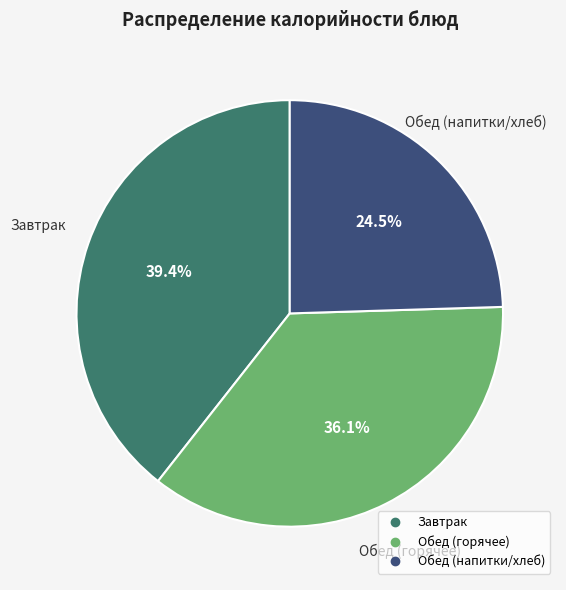

Is there a majority slice in this chart?

No